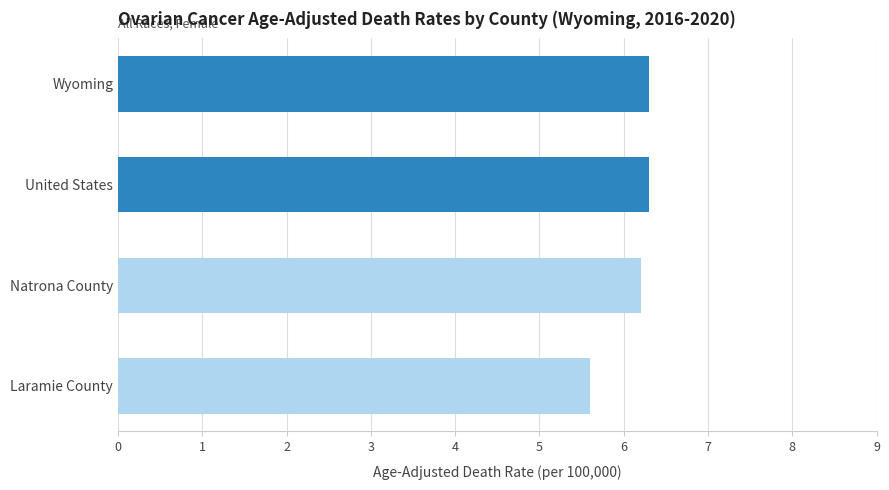

Count the number of categories in the chart.

4